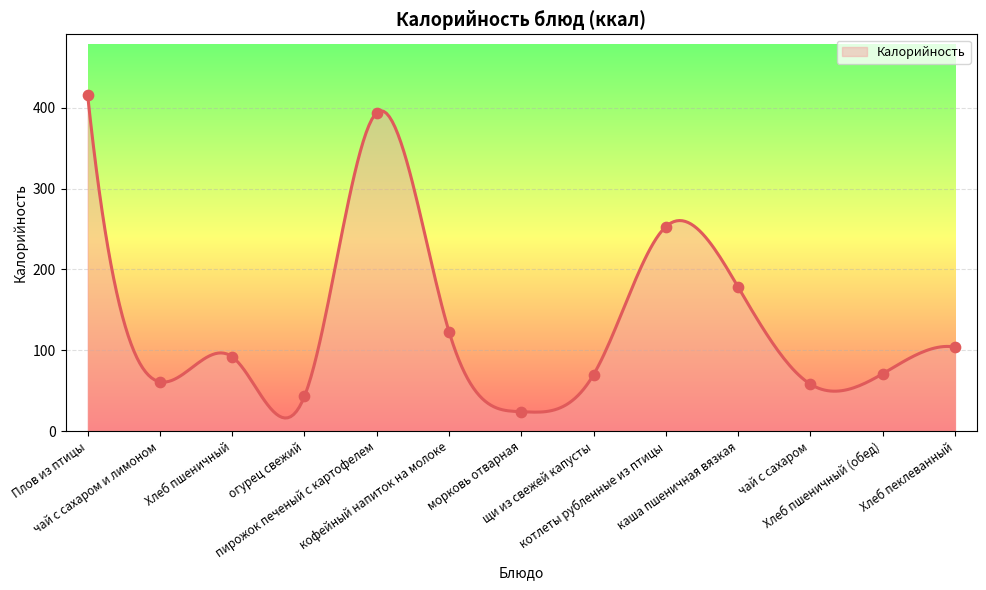

What is the ratio of the value at огурец свежий to the value at котлеты рубленные из птицы?

0.2